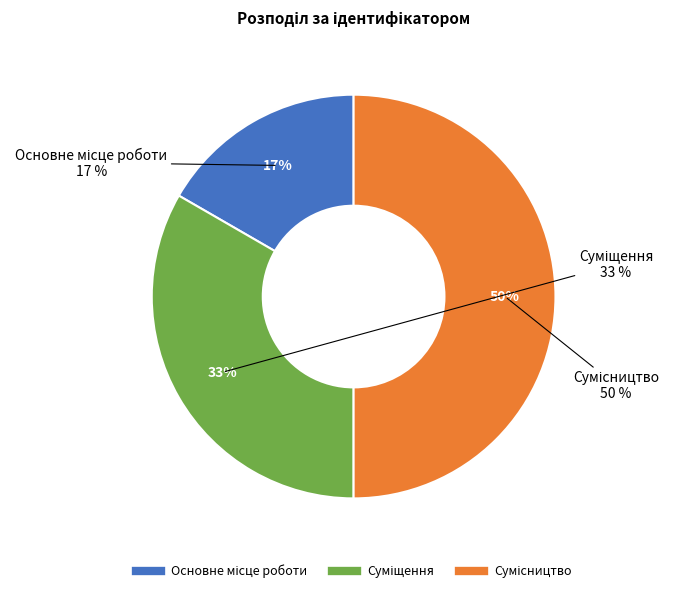

Does Сумісництво account for over 50% of the chart?

No